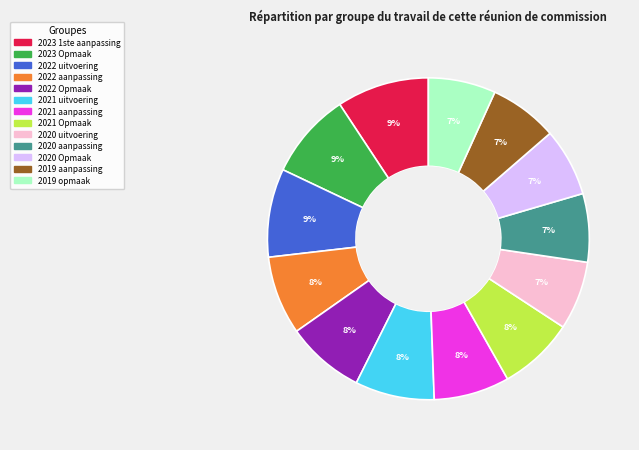

Does any single category account for the majority?

No